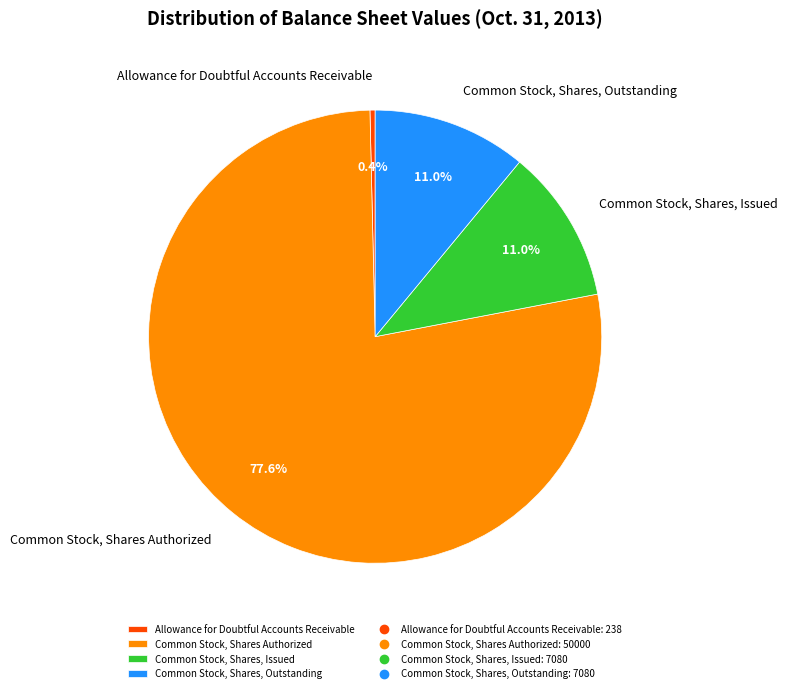

Which has a higher value, Common Stock, Shares Authorized or Allowance for Doubtful Accounts Receivable?

Common Stock, Shares Authorized